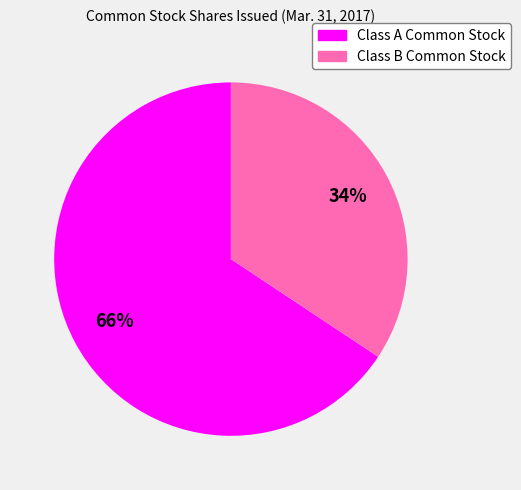

To the nearest percent, what is the combined percentage of Class A Common Stock and Class B Common Stock?

100%